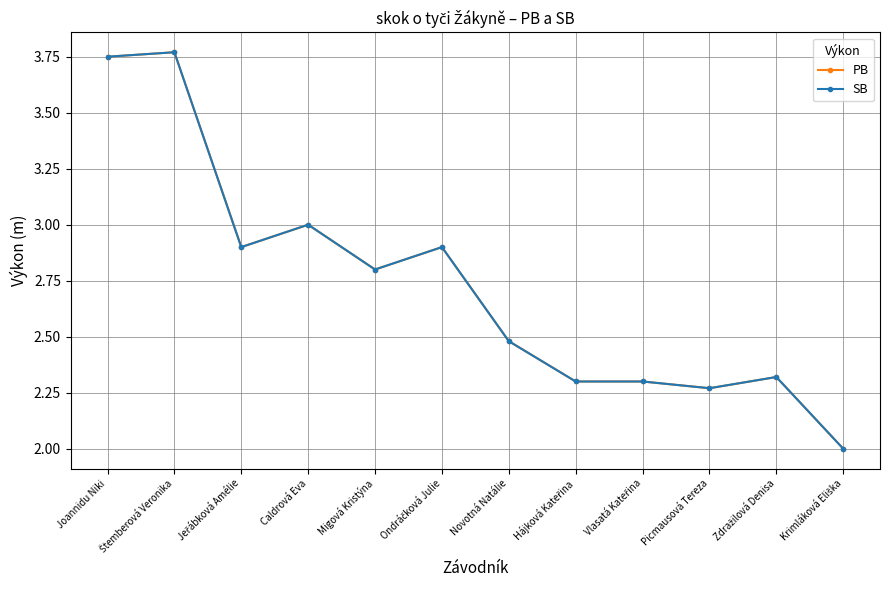

Is this an area chart (filled region under the line)?

No